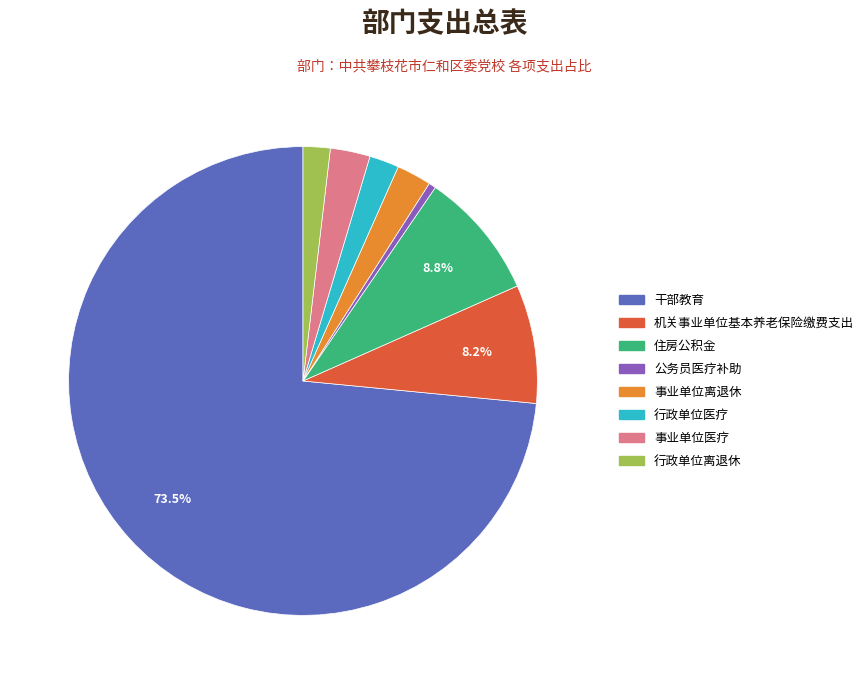

What is the majority slice?

干部教育